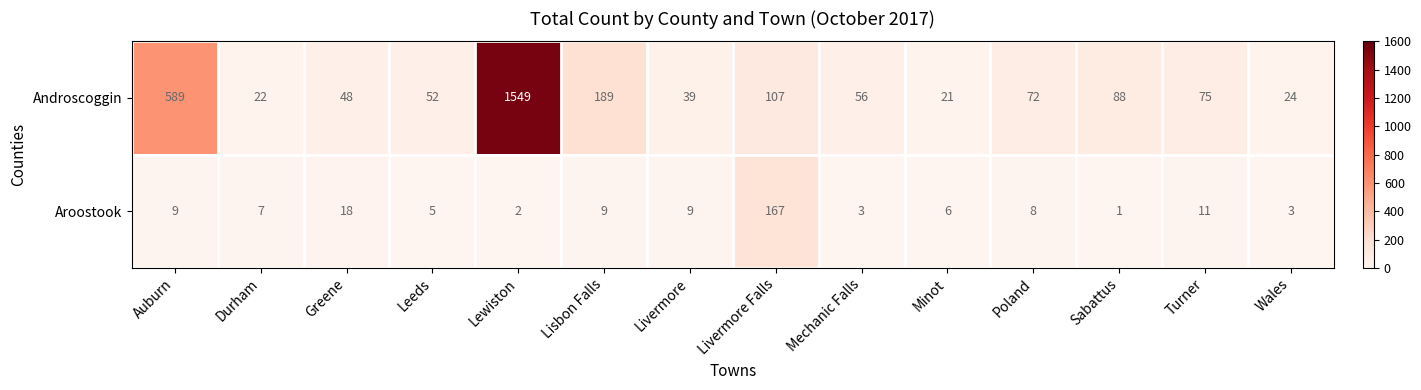

The Aroostook series shows 11 at Turner. True or false?

True